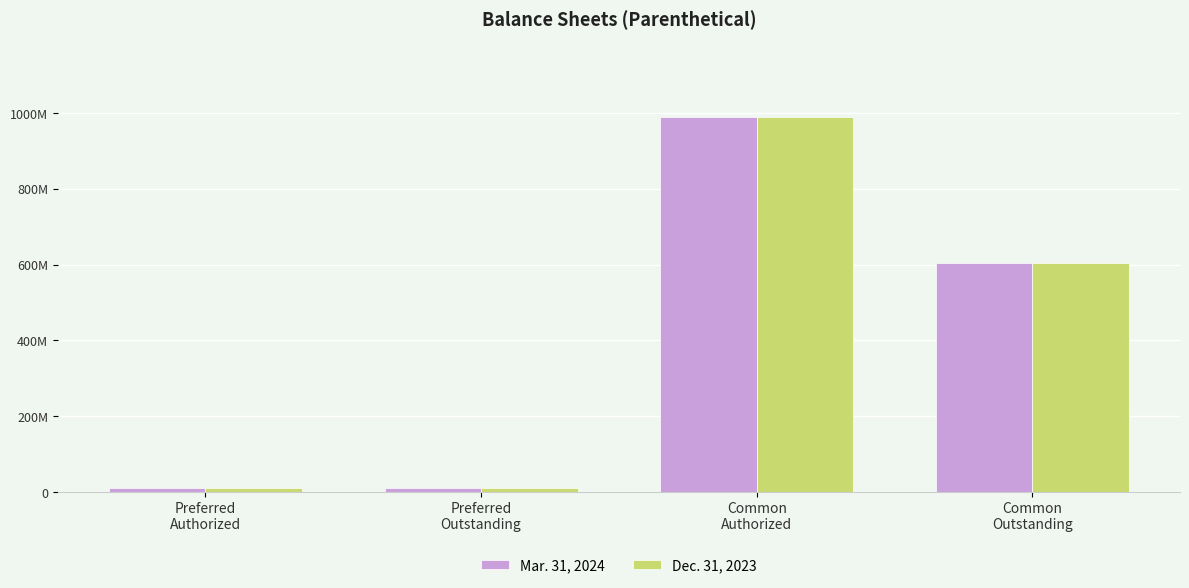

Count the Dec. 31, 2023 values in the range 10000000 to 990000000.

4